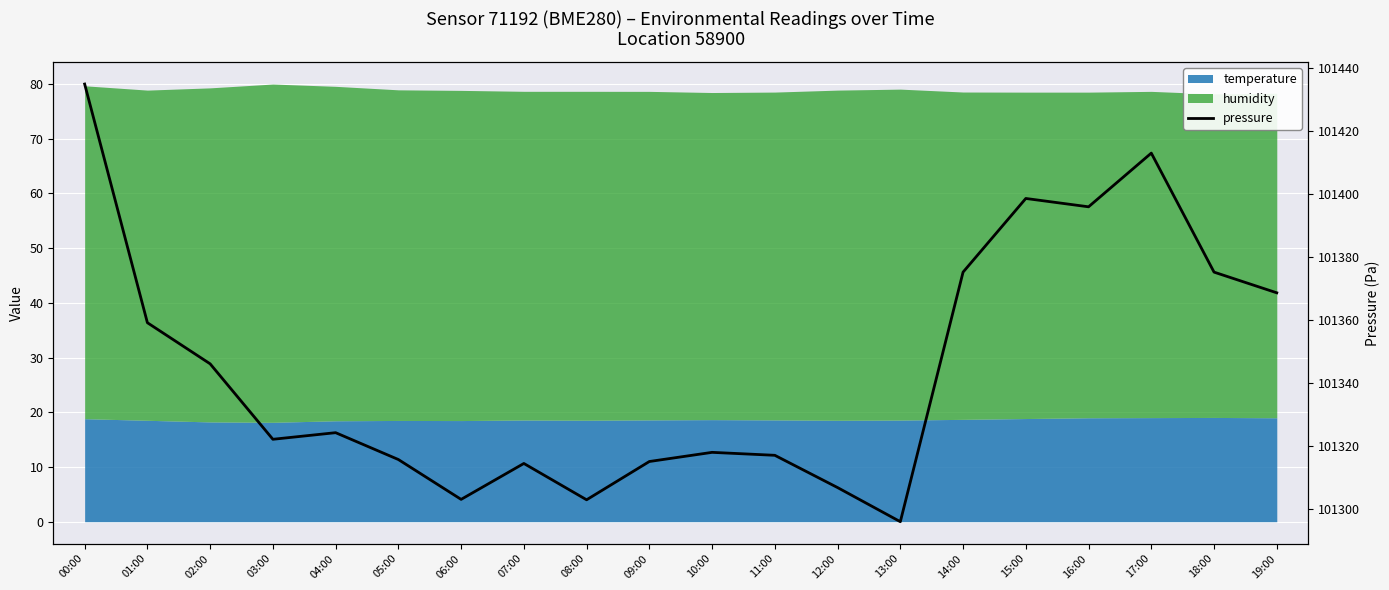

What is the value of the 11th point from the left?

101317.9